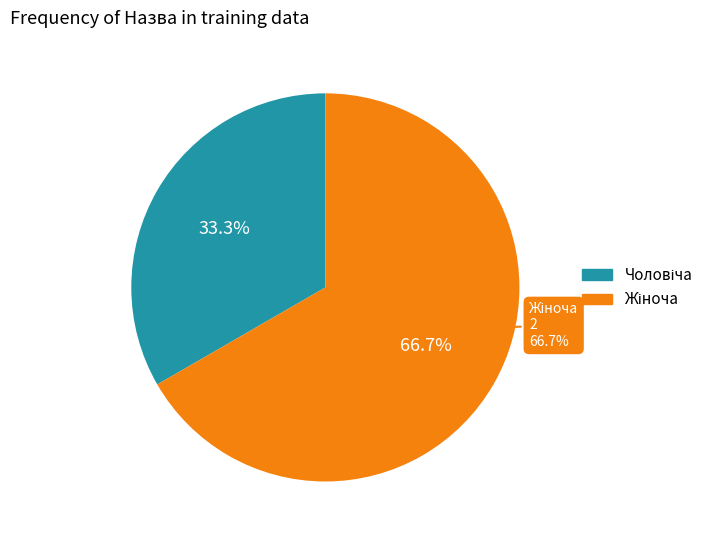

What is the smallest slice in the pie chart?

Чоловіча